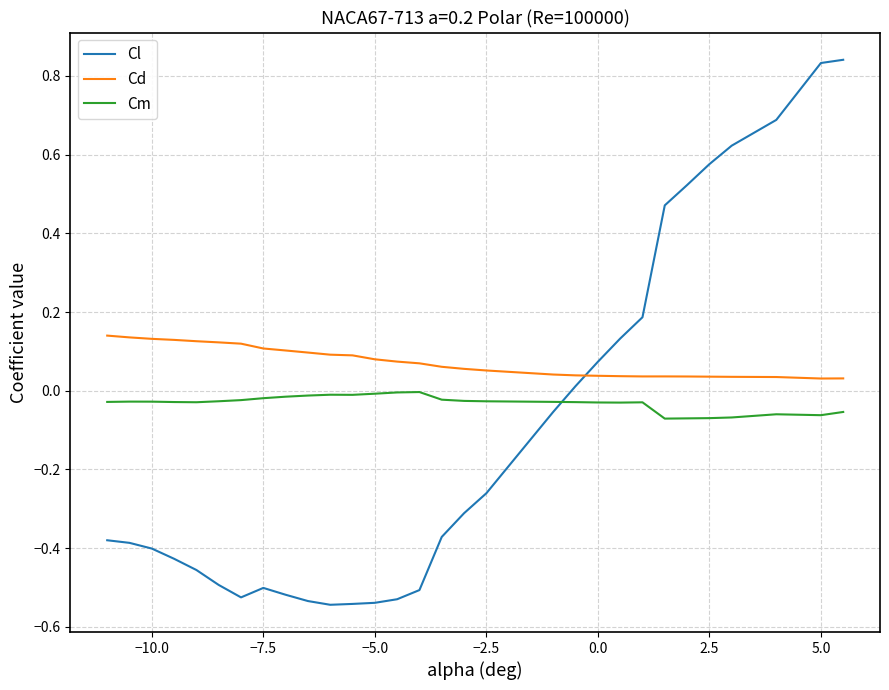

True or false: Cm and Cd cross at least once.

False